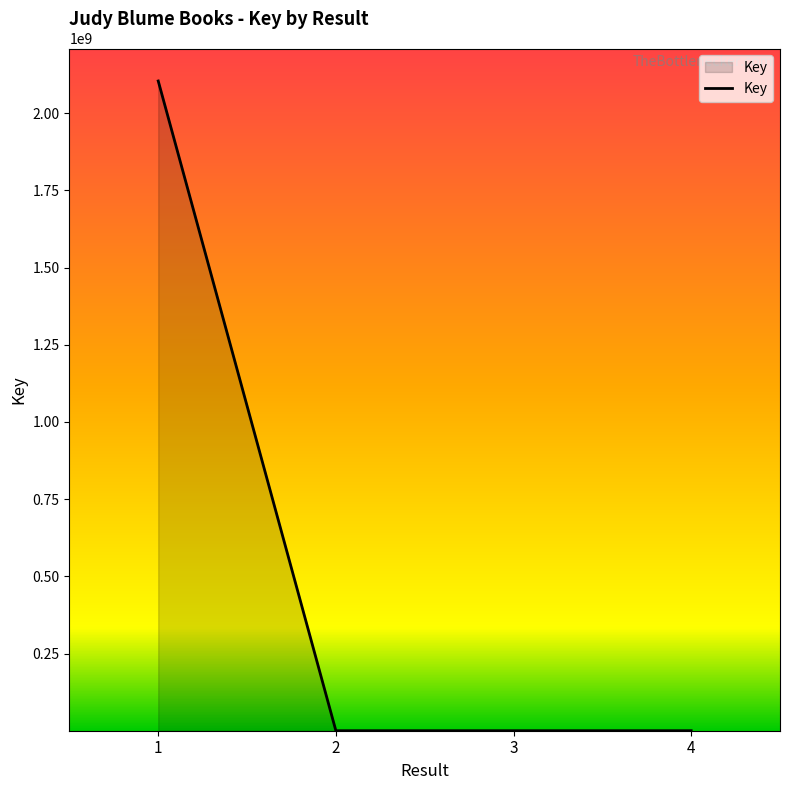

What is the greatest value displayed?

2103958415